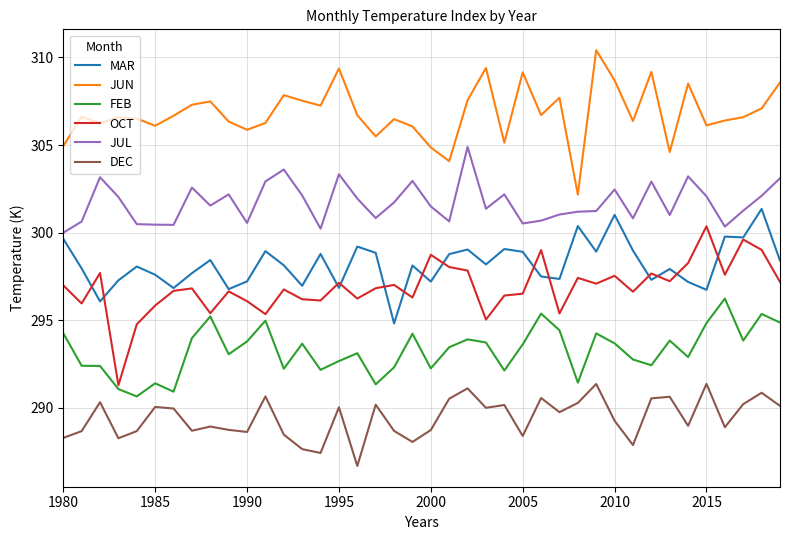

What is the average value of the OCT series?

296.9